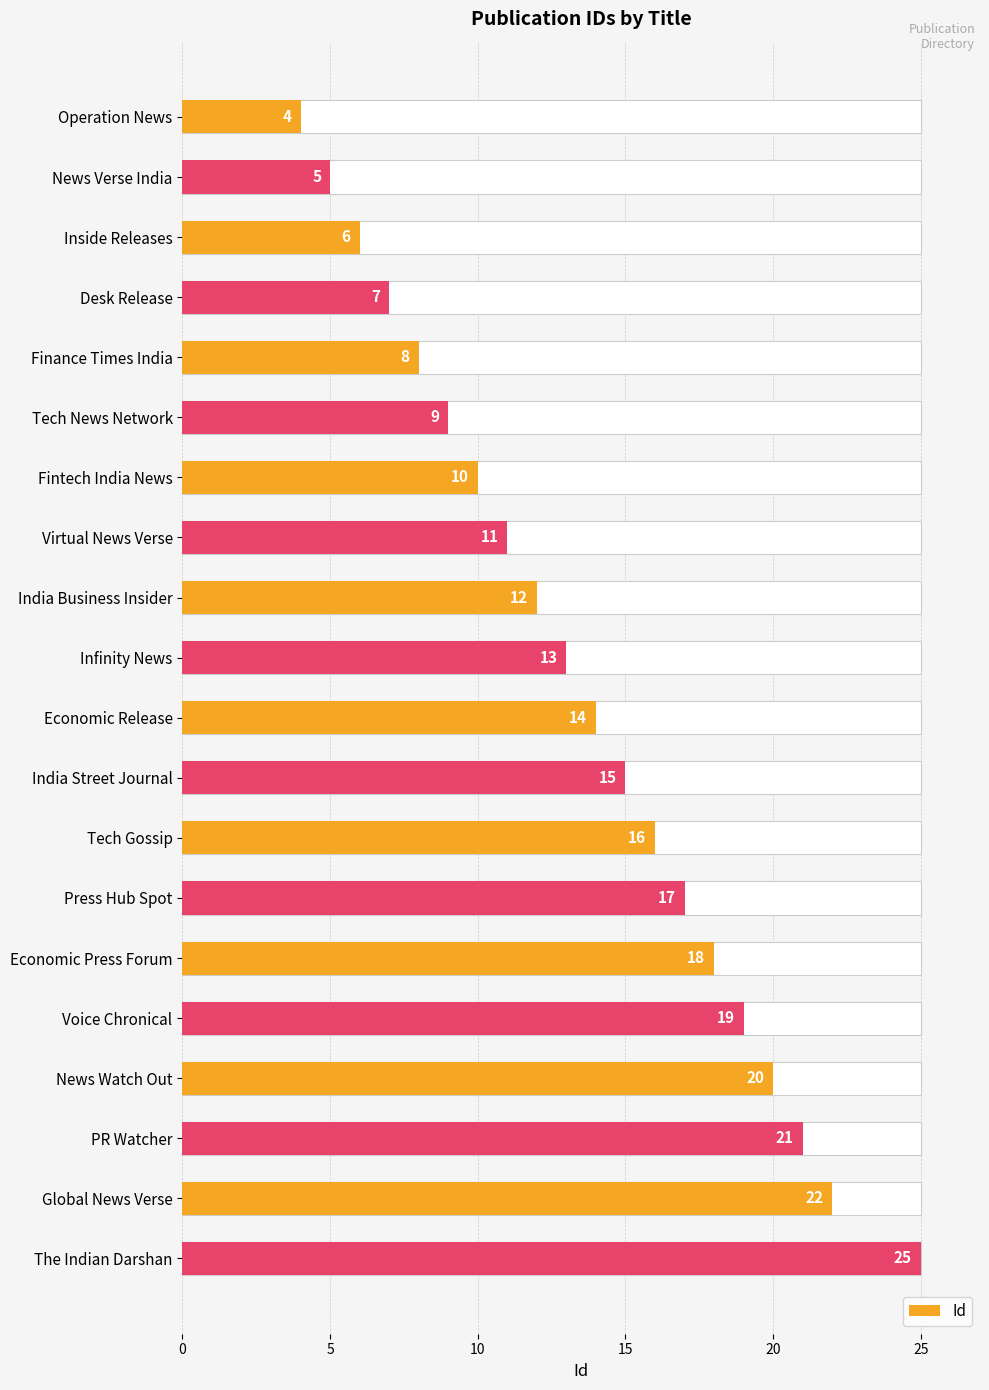

What is the difference between the second highest and second lowest values?

17